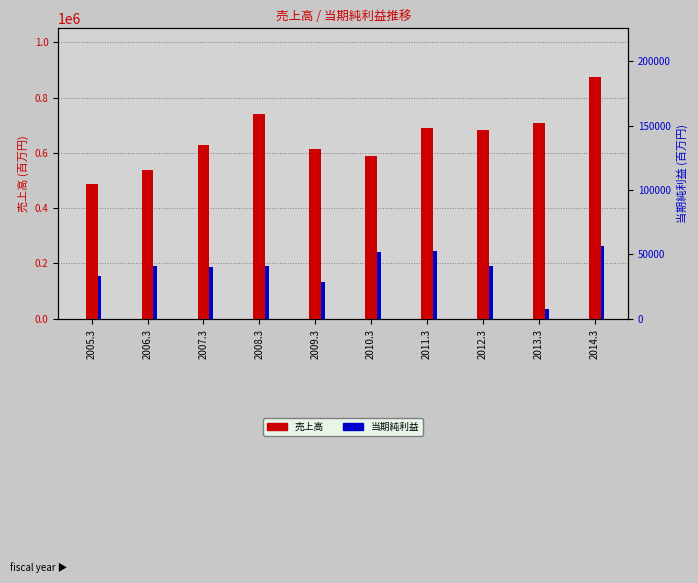

Reading left to right, list all the values displayed in this chart.

売上高: 2005.3=485861	2006.3=536858	2007.3=629667	2008.3=742126	2009.3=613458	2010.3=587459	2011.3=688530	2012.3=682320	2013.3=709270	2014.3=875109
当期純利益: 2005.3=33455	2006.3=40949	2007.3=39932	2008.3=41156	2009.3=28353	2010.3=51961	2011.3=52333	2012.3=40731	2013.3=7986	2014.3=56404